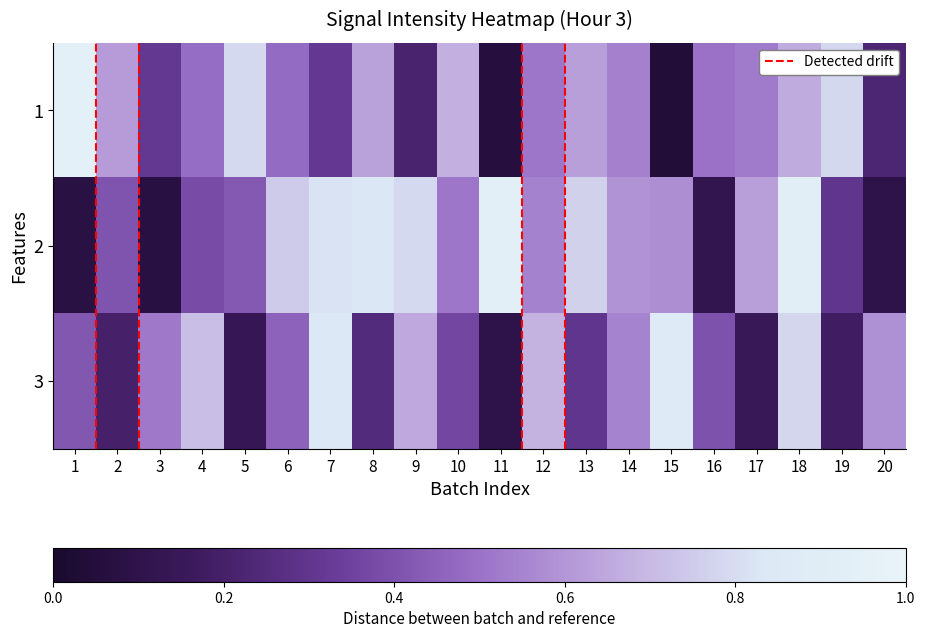

Which series has the widest spread of values?

1